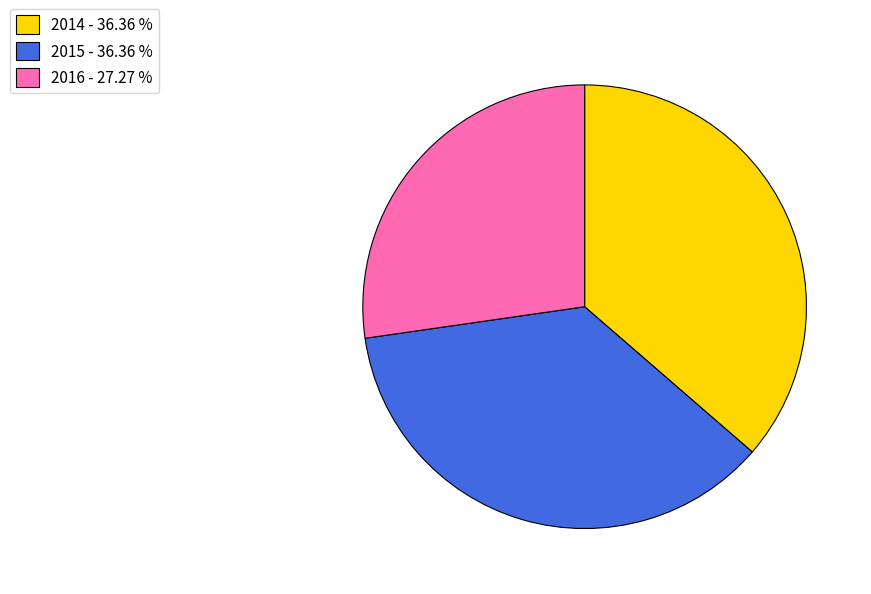

Between 2016 - 27.27 % and 2014 - 36.36 %, which is larger?

2014 - 36.36 %